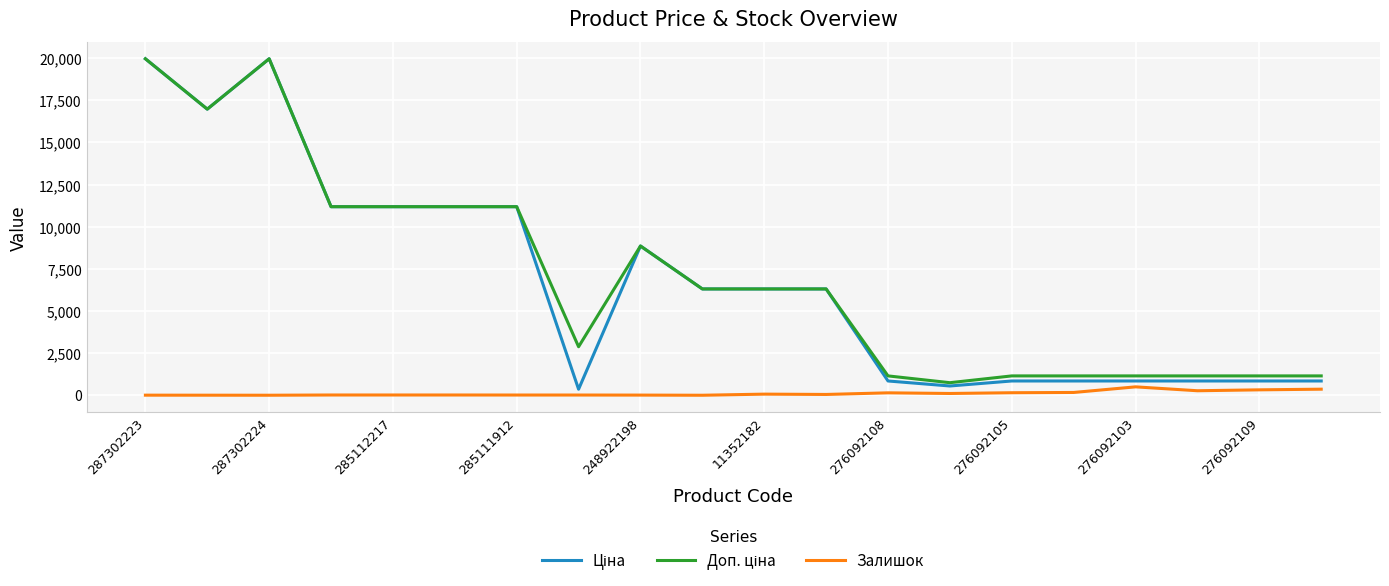

What is the value of the Залишок point at the 11th from the left?

68.0